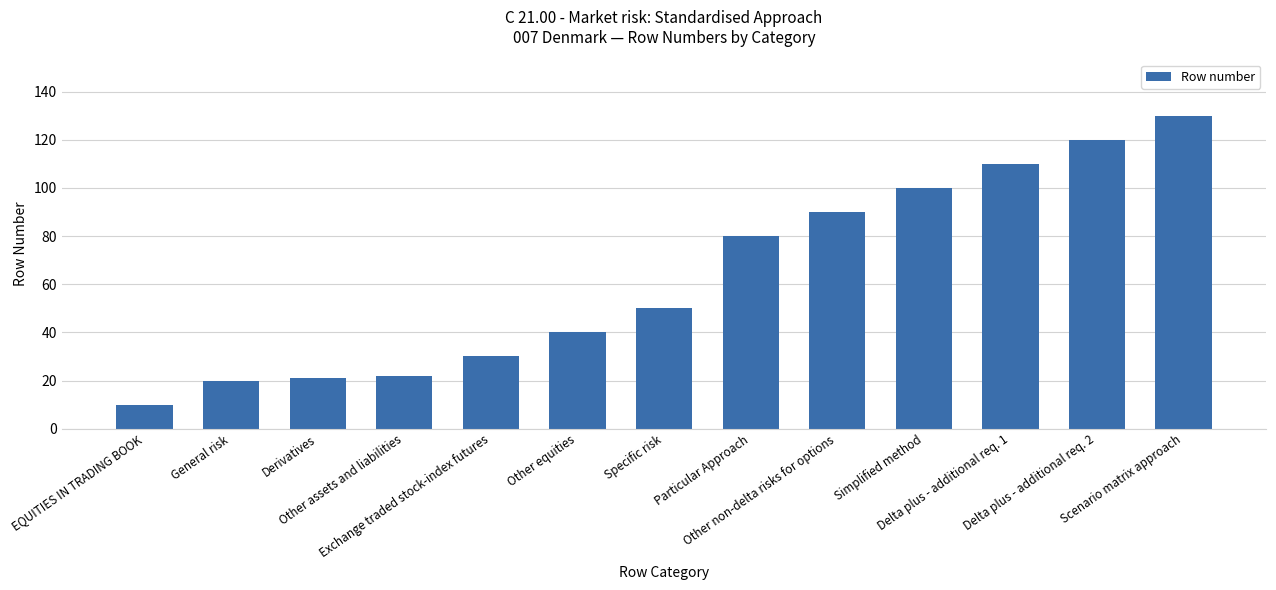

What is the label of the 3rd bar from the left?

Derivatives